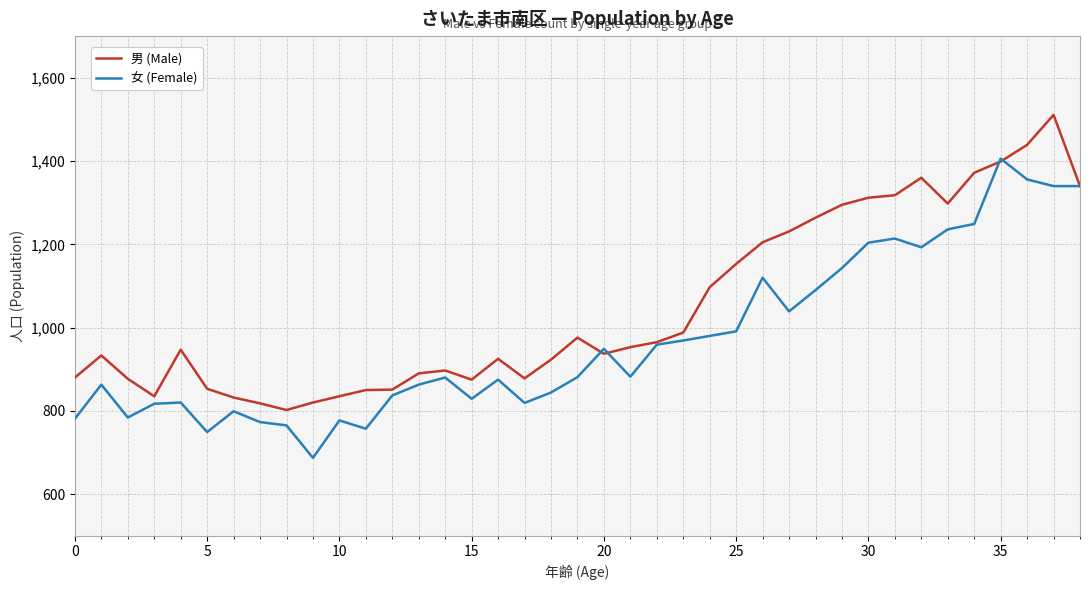

Rank the series by their average value, from lowest to highest.

女 (Female), 男 (Male)